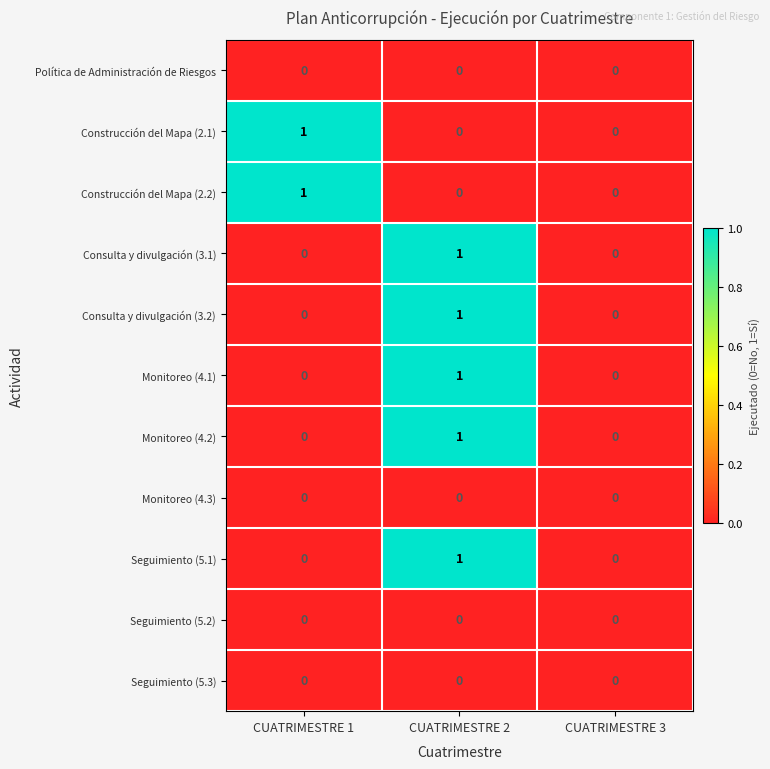

How many Seguimiento (5.1) values are between 0 and 1?

3